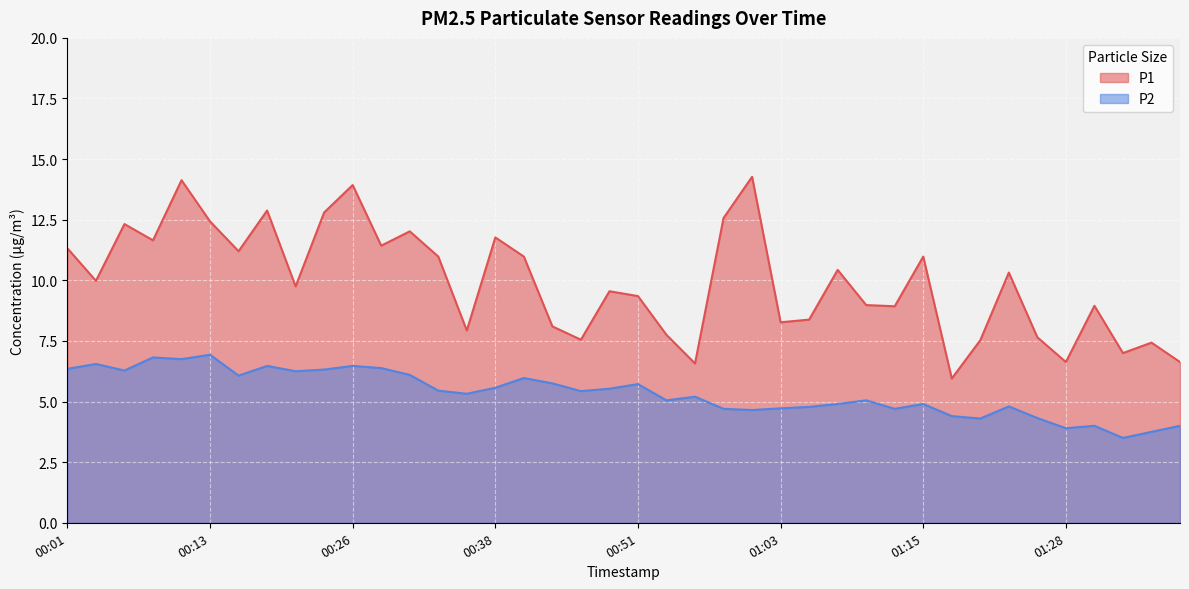

At which category is the sum across all series the highest?

00:11